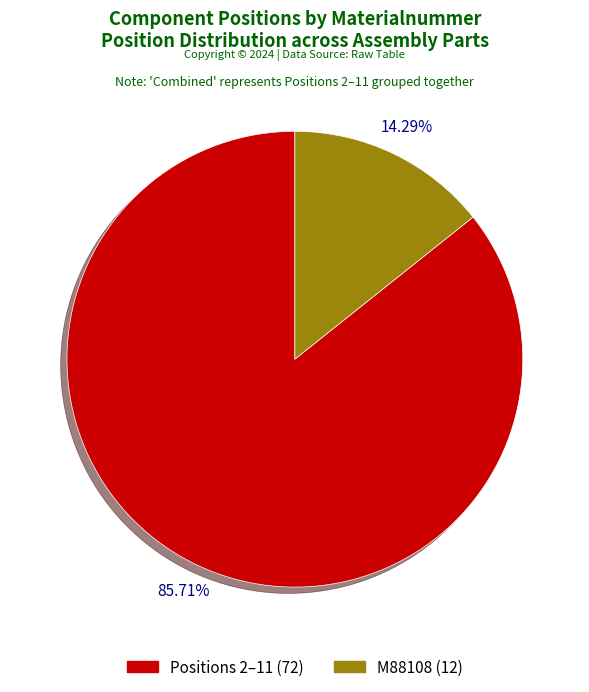

Is there any slice that represents more than half of the pie?

Yes